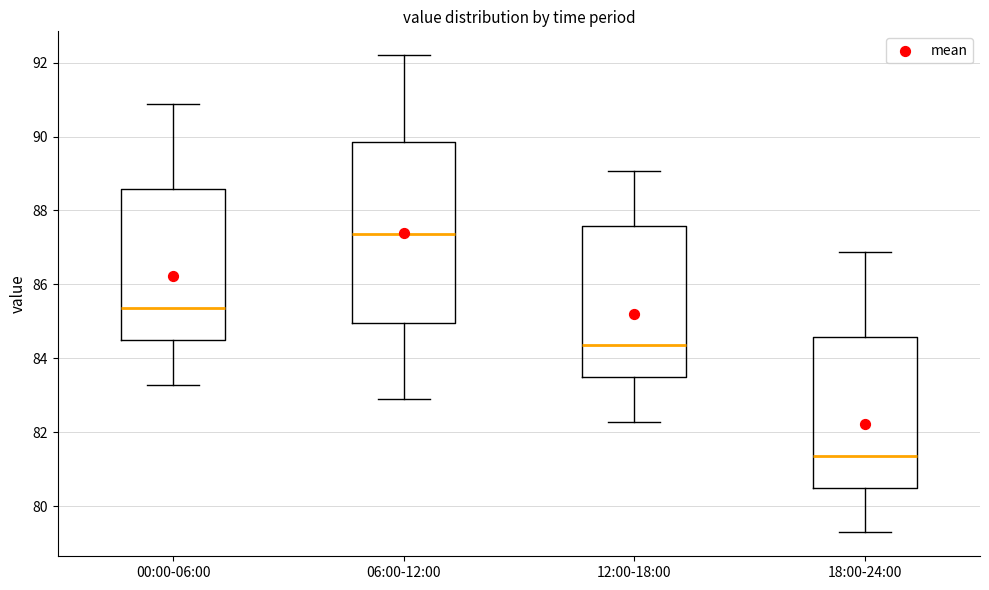

Reading left to right, read every box against the y-axis: the position of its median line, the range the box covers, and the ends of its whiskers. The values are not printed on the chart, so give them approximately, as read against the axis.

00:00-06:00: median 85.4, box 84.6 to 88.6, whiskers 83.2 to 90.8
06:00-12:00: median 87.4, box 85.0 to 89.8, whiskers 83.0 to 92.2
12:00-18:00: median 84.4, box 83.6 to 87.6, whiskers 82.2 to 89.0
18:00-24:00: median 81.4, box 80.6 to 84.6, whiskers 79.2 to 86.8